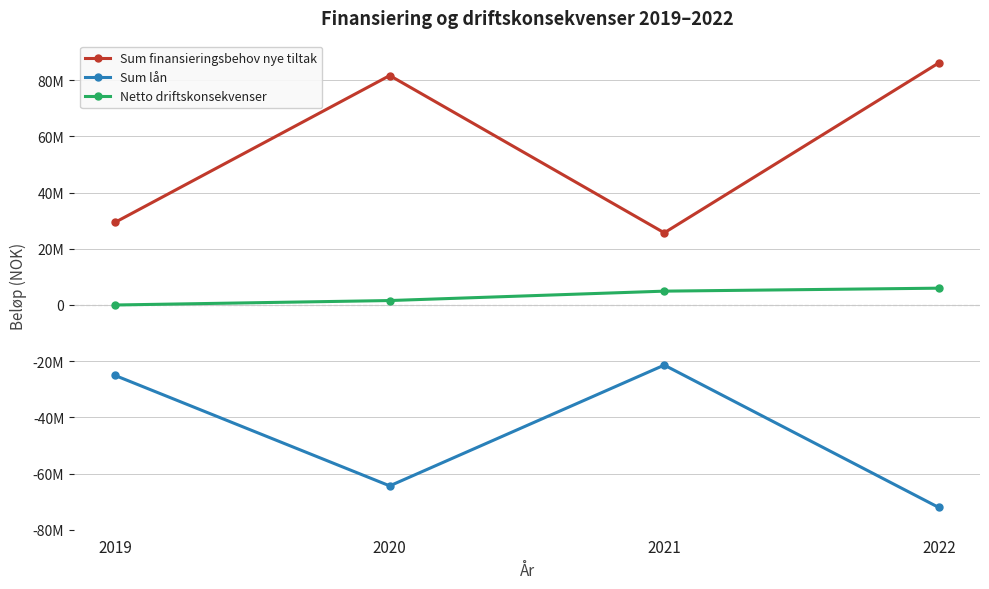

Which series has the largest total across all categories?

Sum finansieringsbehov nye tiltak